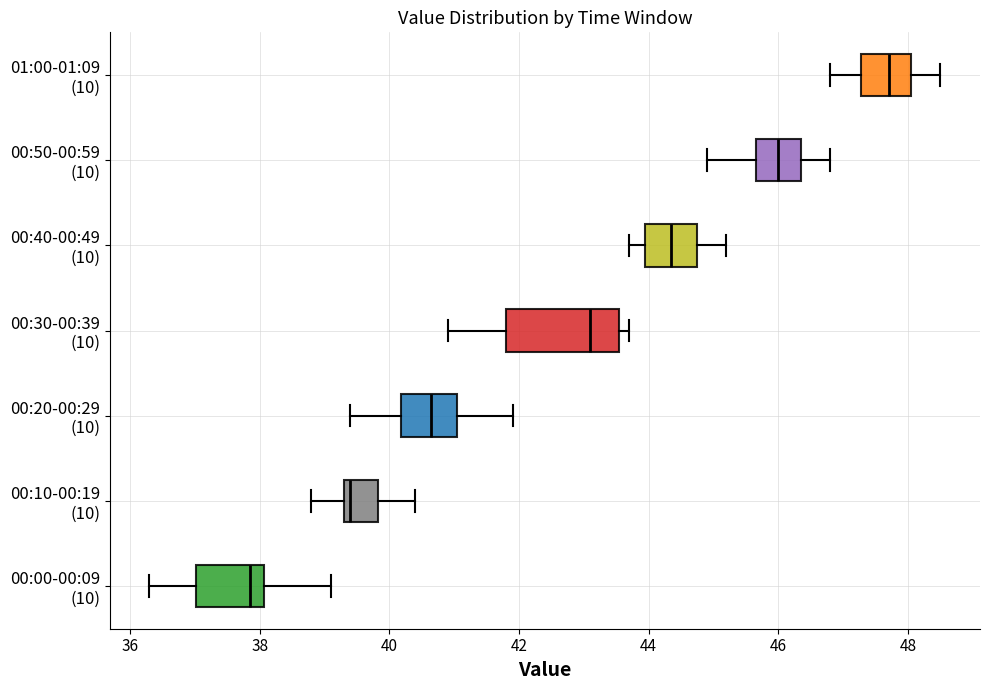

Comparing the boxes themselves (not the whiskers), which one is the widest?

00:30-00:39 (10)